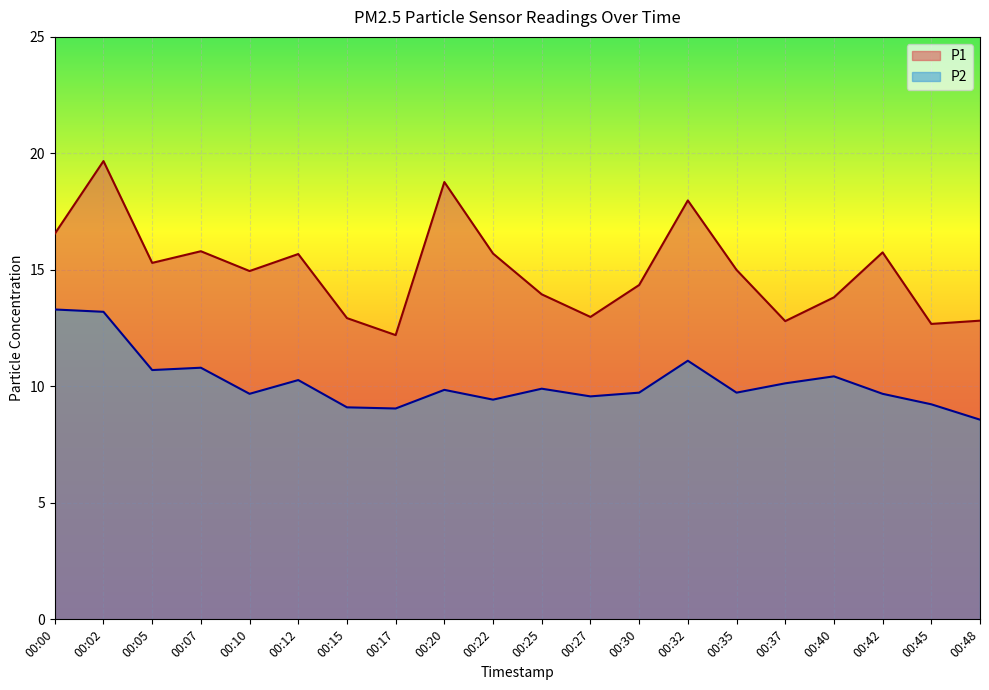

Where is the first local minimum for P2?

00:05